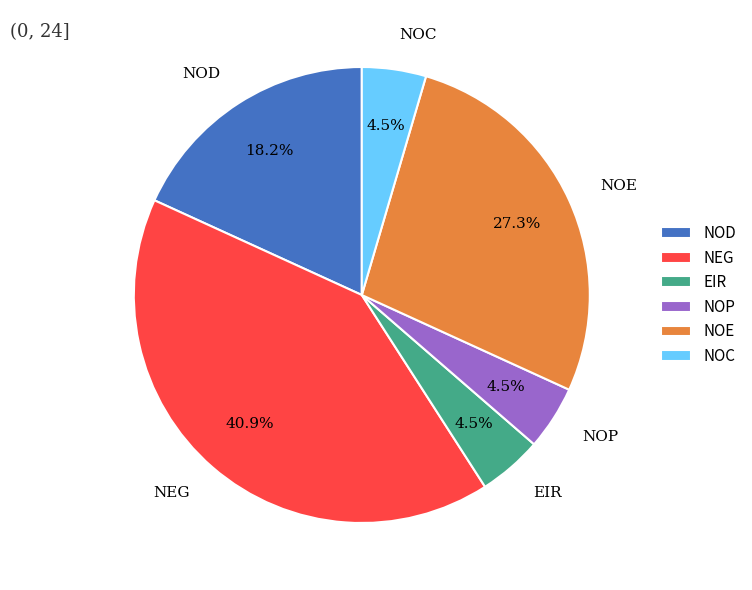

Is the sum of NOC and EIR greater than half?

No